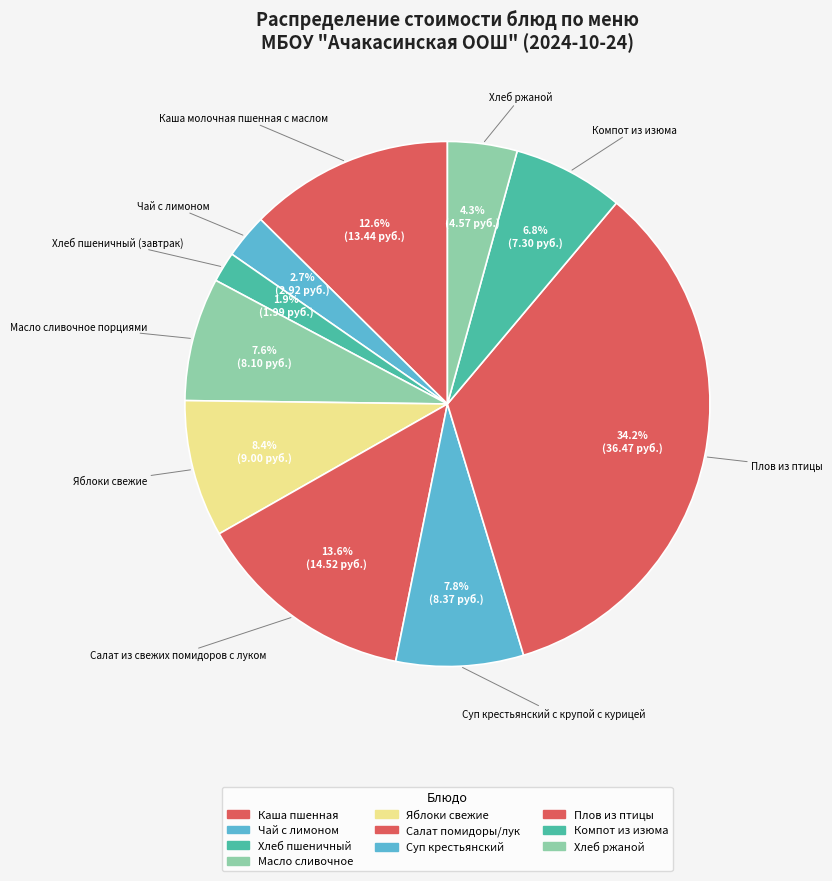

How many slices are in this pie chart?

10